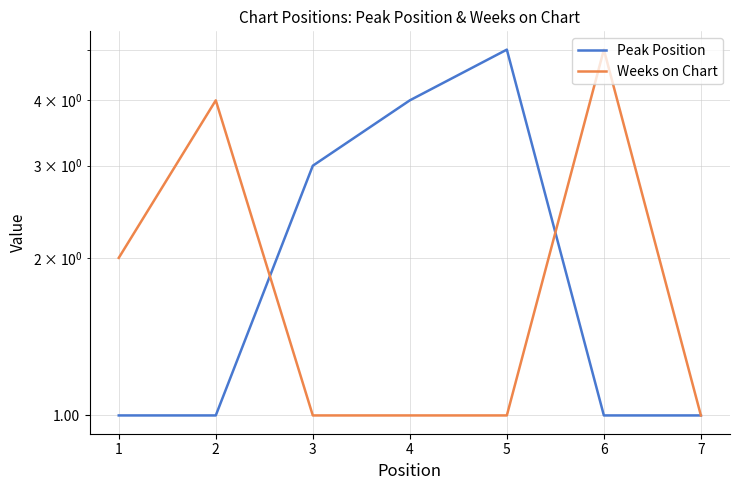

What is the value of the Peak Position point at the 4th from the left?

4